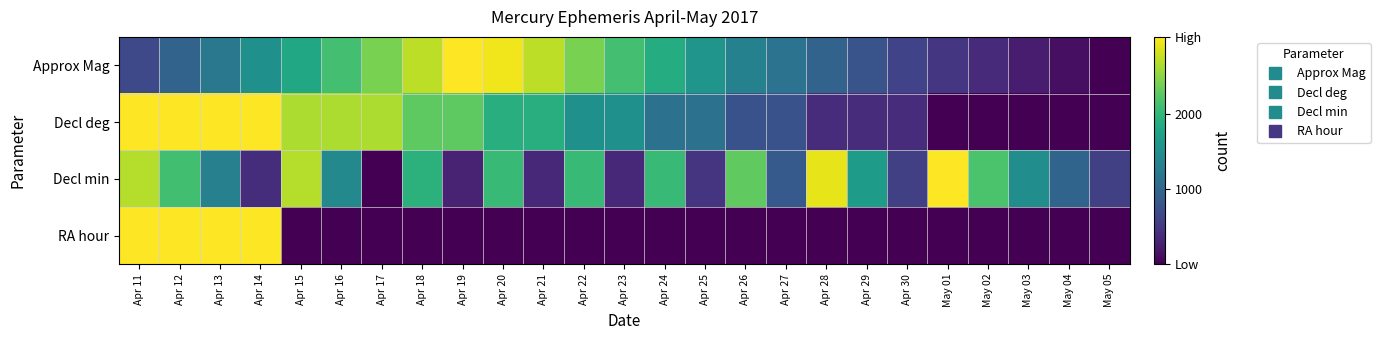

Count the number of data series in this chart.

4